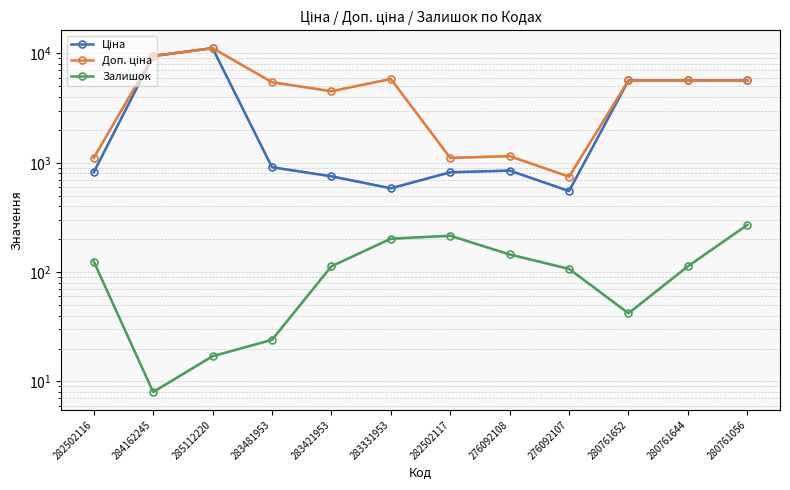

How many values in the Доп. ціна series exceed 5673?

6